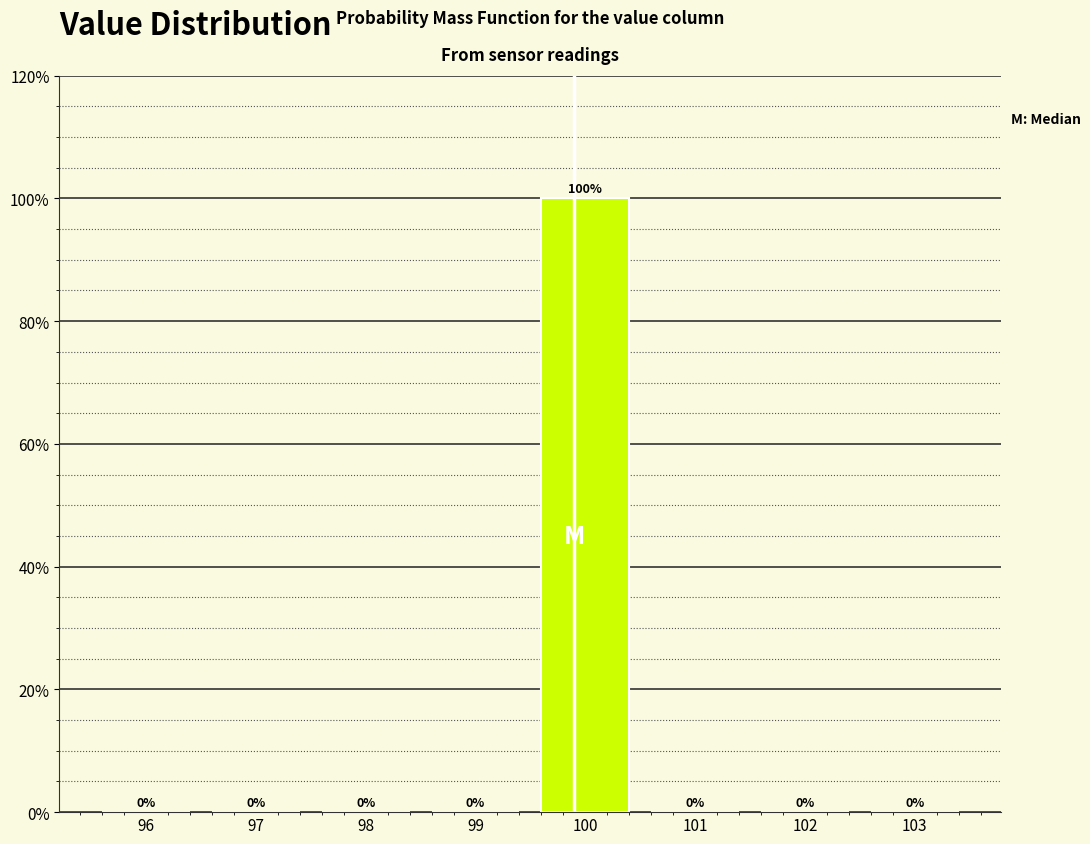

Reading right to left, extract all data points from this chart.

103=0	102=0	101=0	100=100	99=0	98=0	97=0	96=0